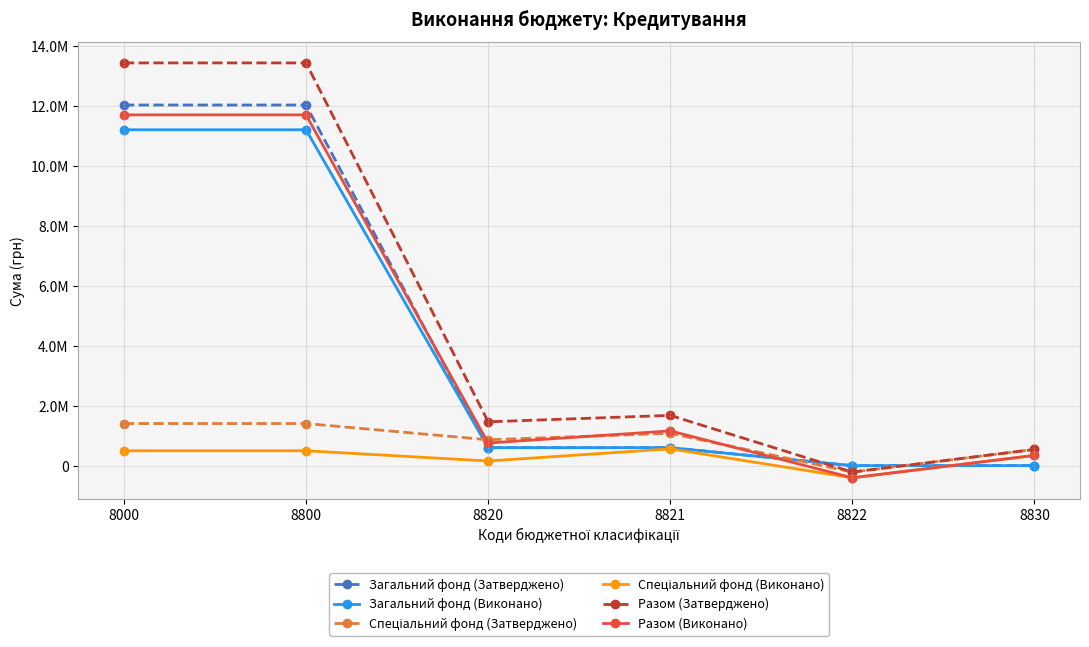

Which series ends up on top after the final intersection of Разом (Виконано) and Загальний фонд (Виконано)?

Разом (Виконано)